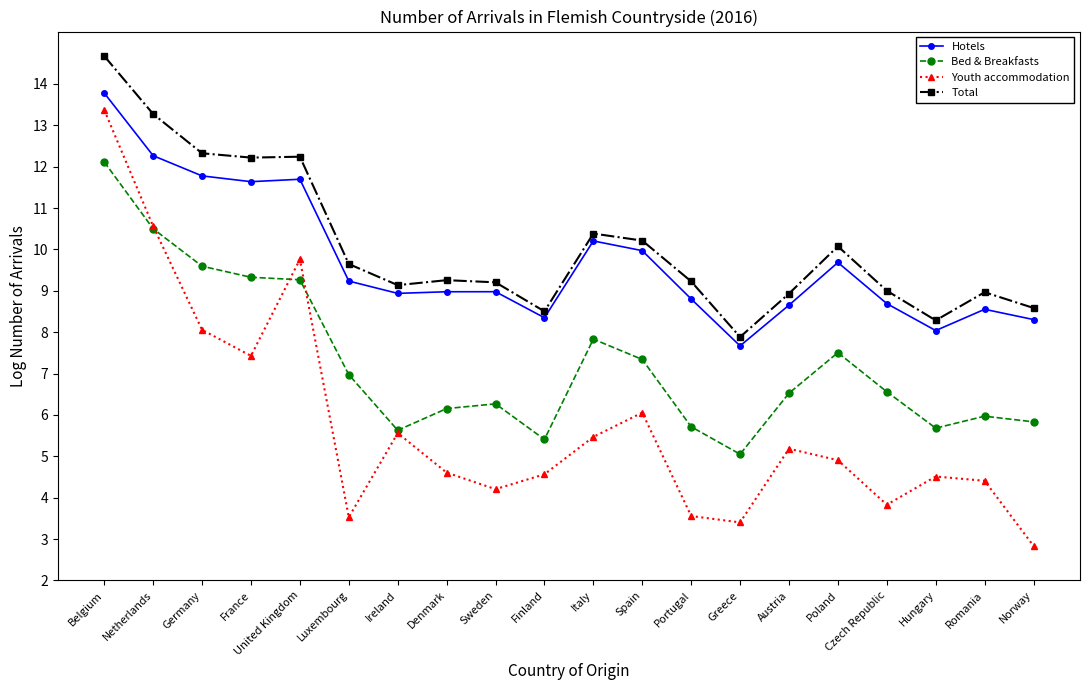

Does the chart have visible grid lines?

No